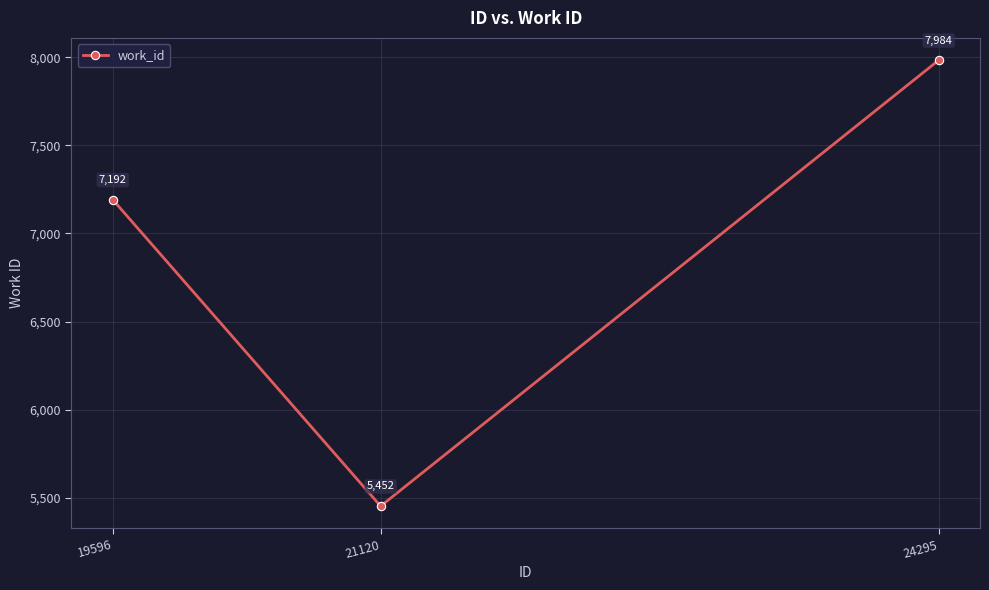

What is the change in value from 19596 to 24295?

+792